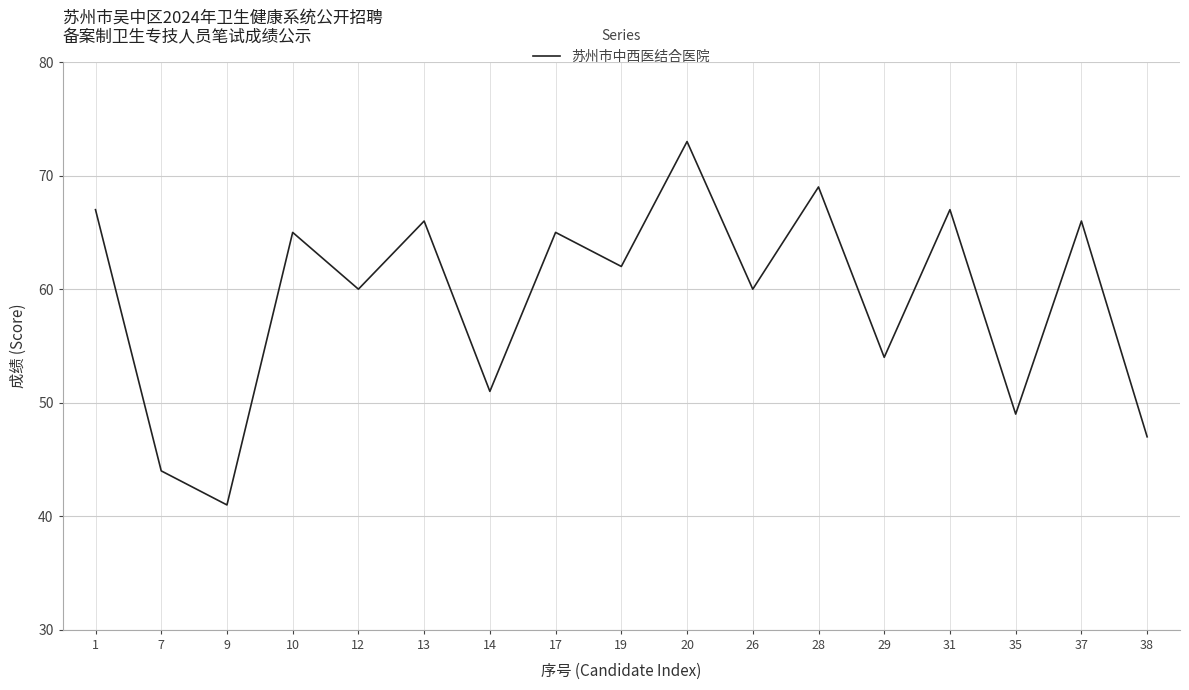

Which label corresponds to the largest value in the chart?

20